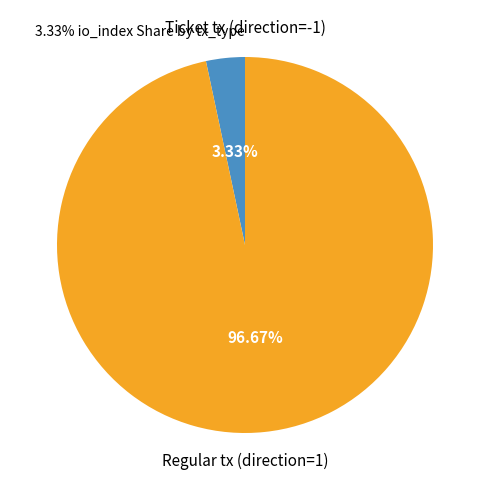

Does any single category account for the majority?

Yes